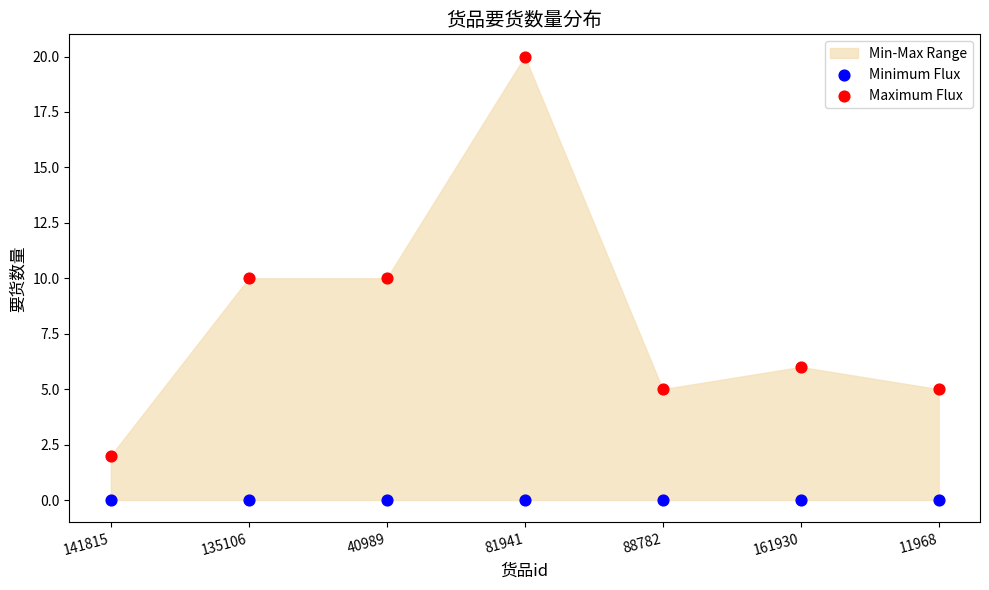

Which series reaches the minimum Y coordinate?

Minimum Flux